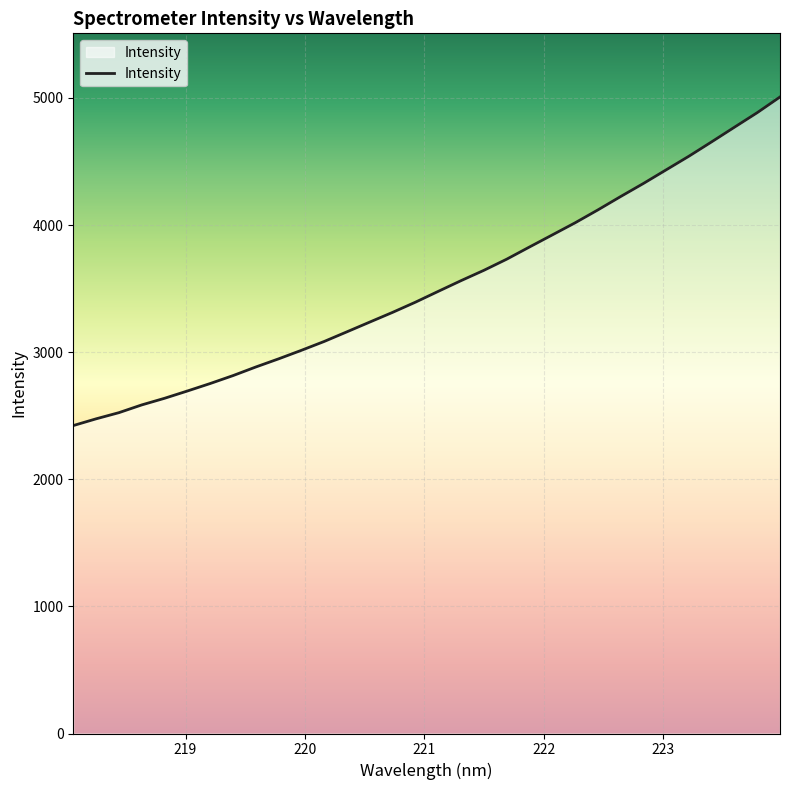

True or false: there are more than 1 points higher than both neighbors.

False